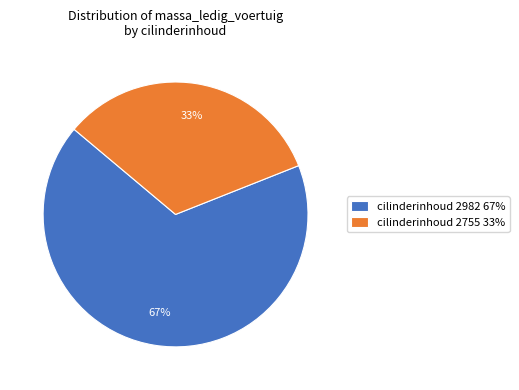

Does cilinderinhoud 2982 67% account for over 50% of the chart?

Yes